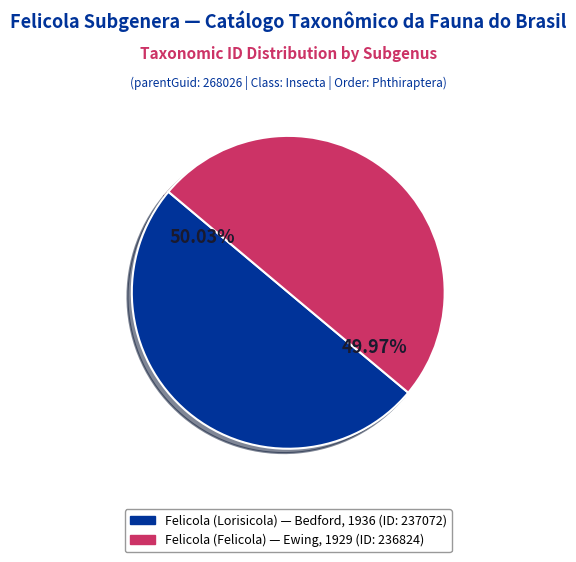

Does any single category account for the majority?

Yes